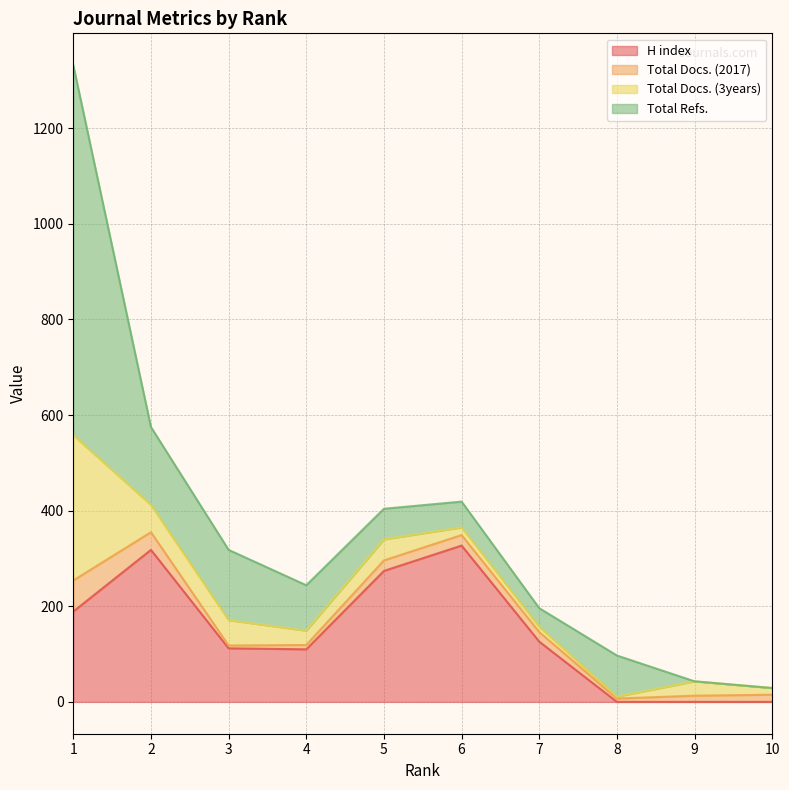

Rank the series by their maximum value, from highest to lowest.

Total Refs., H index, Total Docs. (3years), Total Docs. (2017)